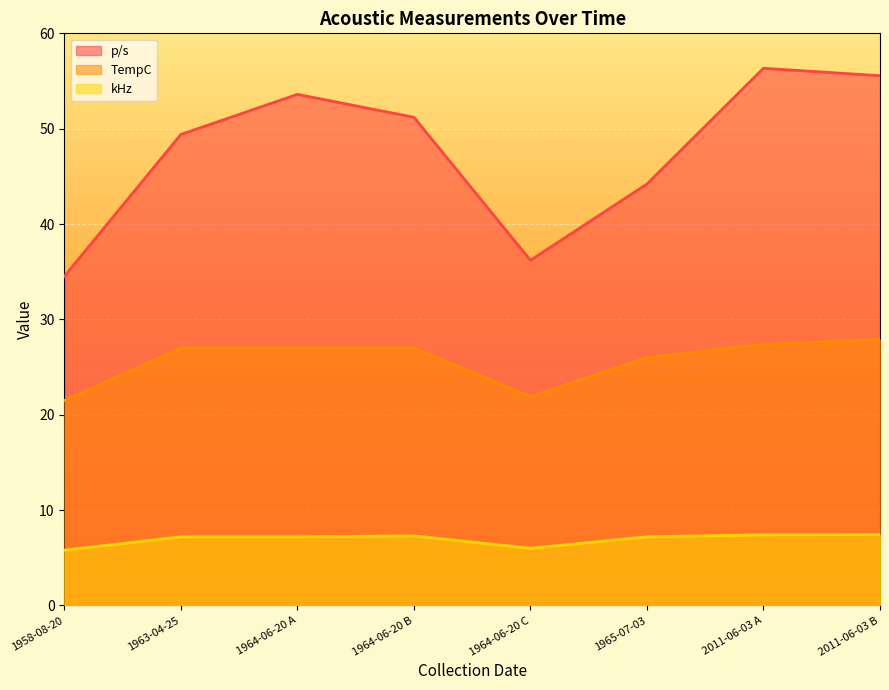

Where is the first local maximum for p/s?

1964-06-20 A